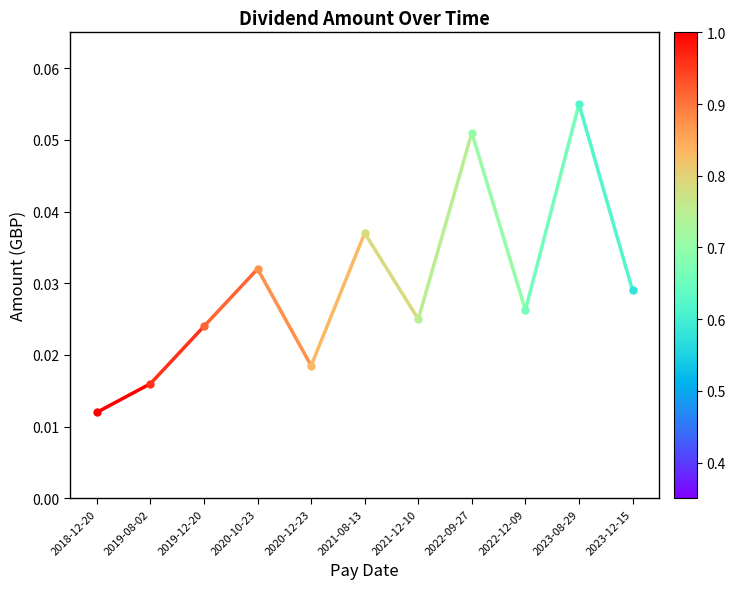

List the labels in order of value, largest first.

2019-08-02, 2018-12-20